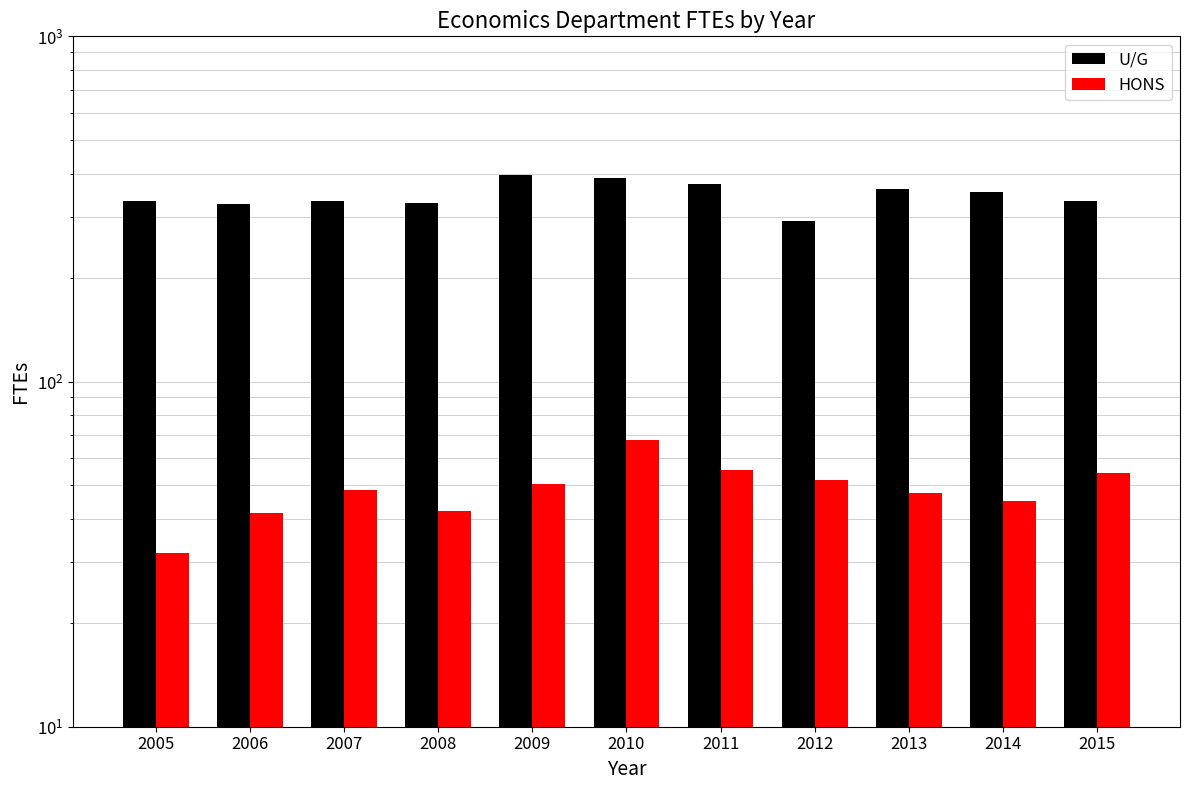

Which category has the highest value across all series?

2009